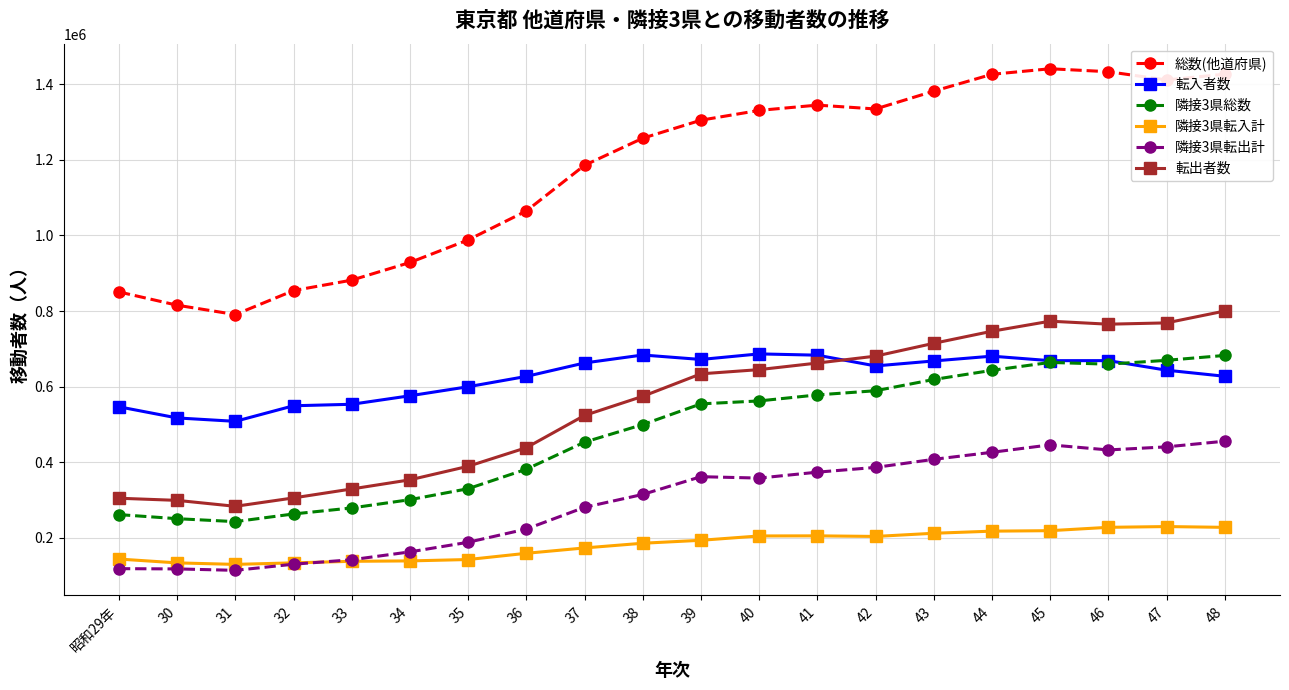

What is the lowest value of the 総数(他道府県) series?

790629